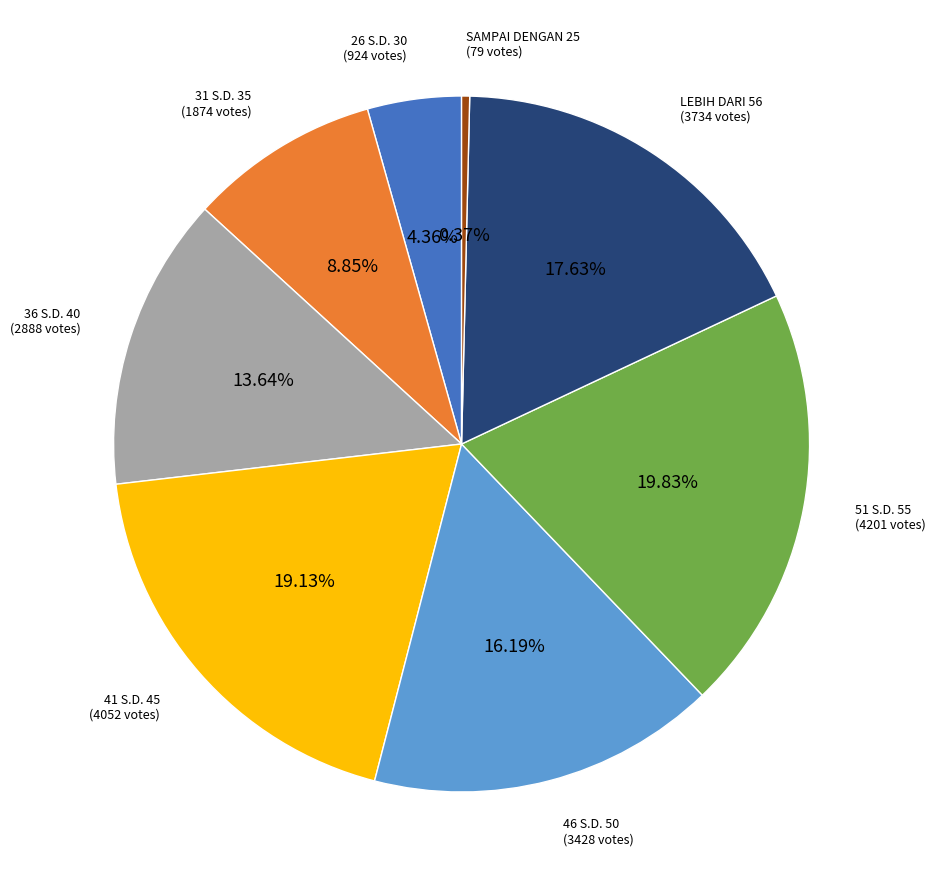

What is the ratio of the value at 26 S.D. 30 to the value at 36 S.D. 40?

0.3